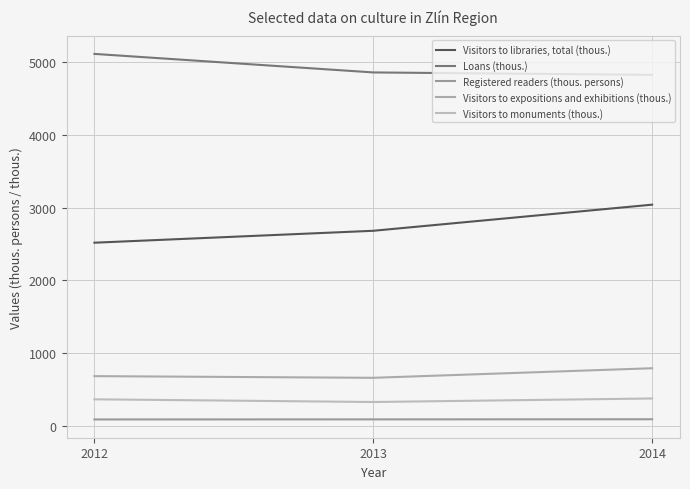

Which series has the largest total across all categories?

Loans (thous.)